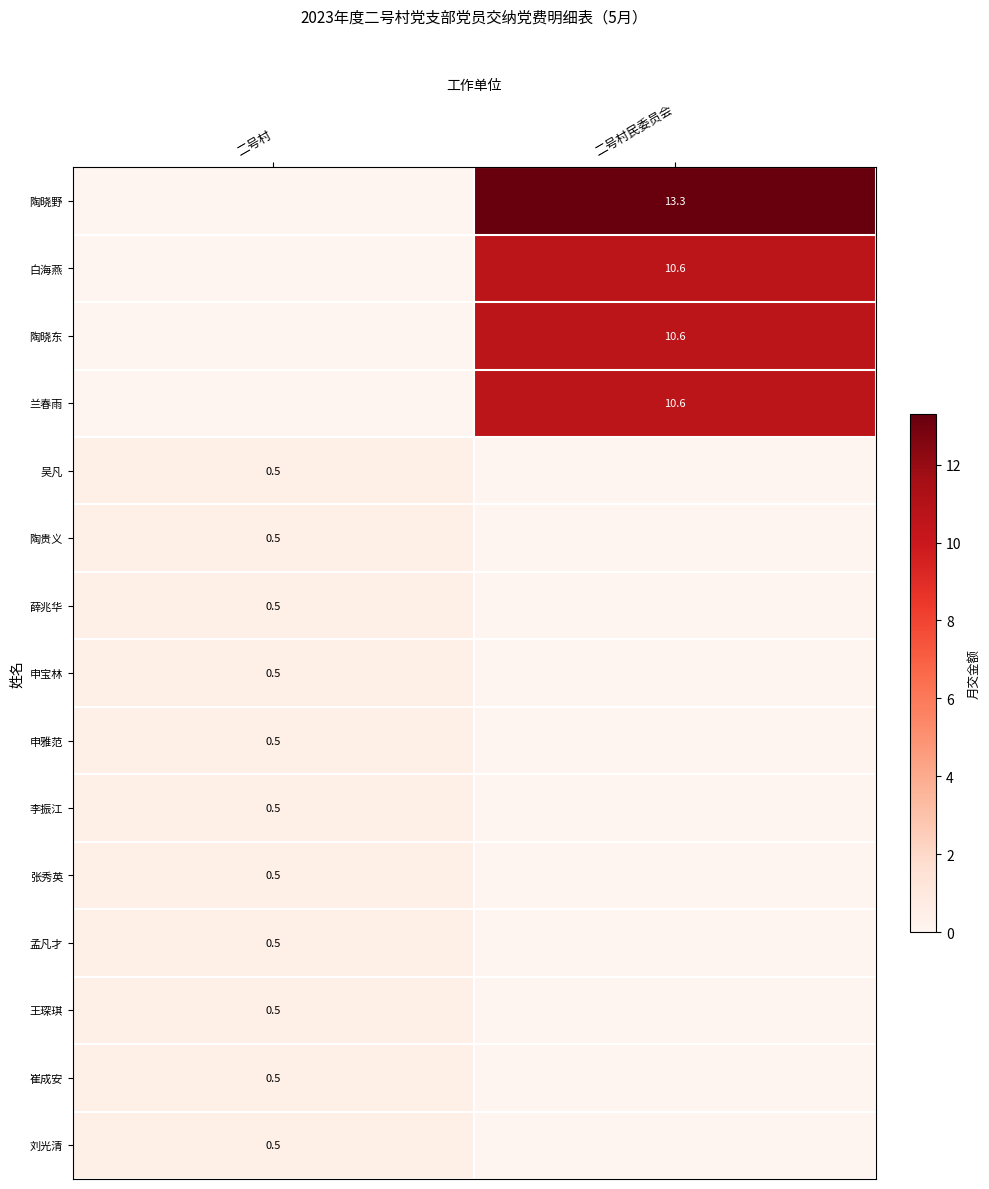

Which series changed the most between 二号村 and 二号村民委员会?

row_0